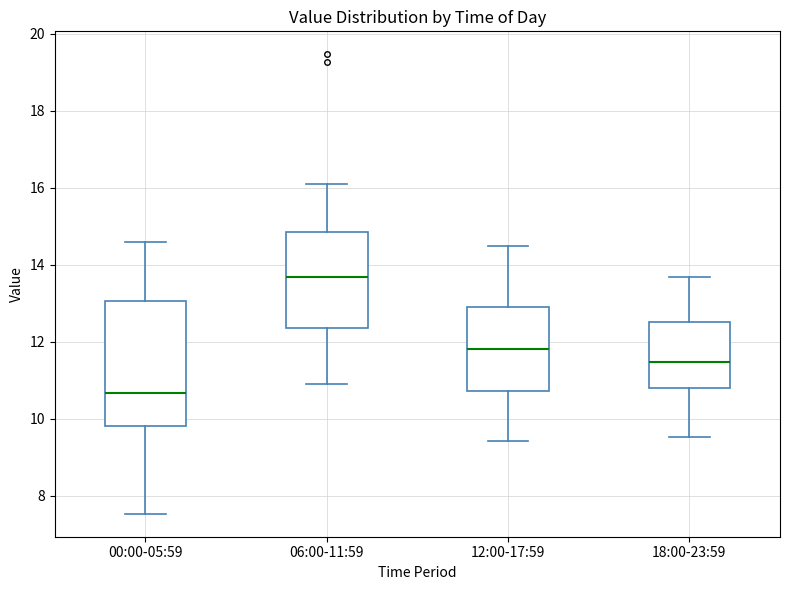

Reading left to right, read every box against the y-axis: the position of its median line, the range the box covers, and the ends of its whiskers. The values are not printed on the chart, so give them approximately, as read against the axis.

00:00-05:59: median 10.6, box 9.8 to 13.0, whiskers 7.6 to 14.6
06:00-11:59: median 13.6, box 12.4 to 14.8, whiskers 11.0 to 16.2
12:00-17:59: median 11.8, box 10.8 to 13.0, whiskers 9.4 to 14.6
18:00-23:59: median 11.4, box 10.8 to 12.6, whiskers 9.6 to 13.6